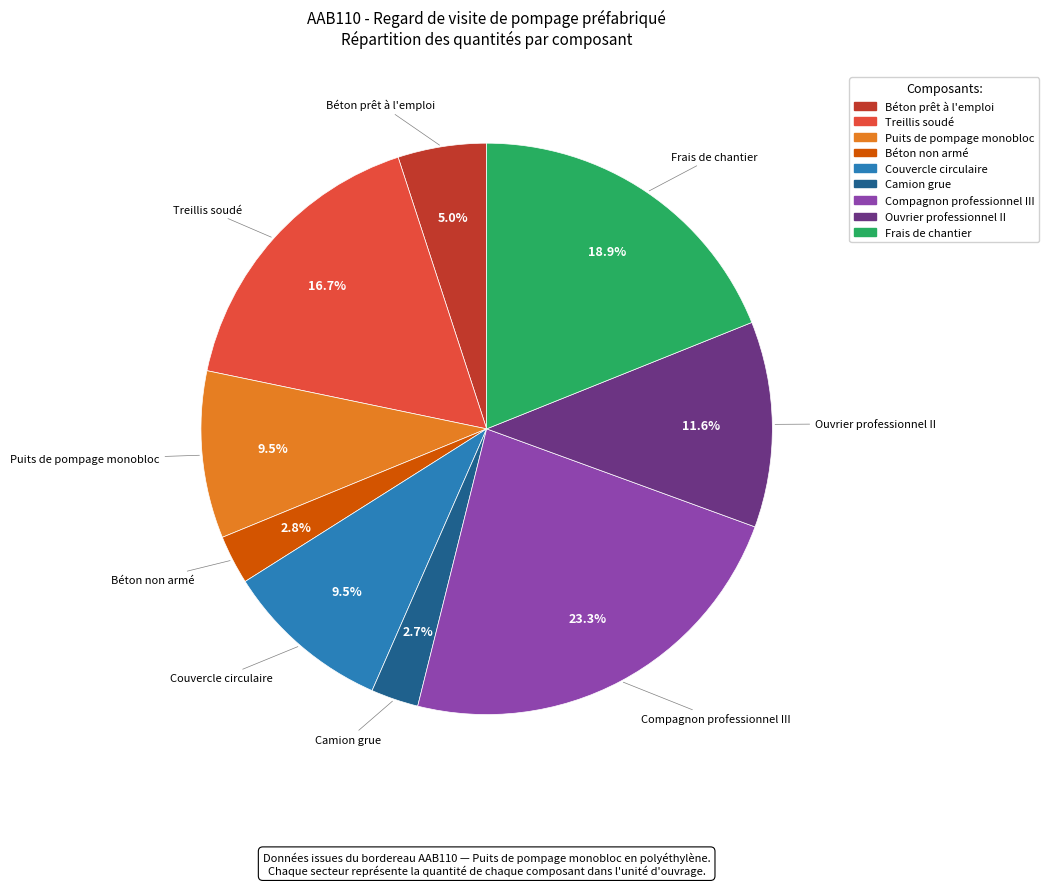

What is the ratio of the value at Frais de chantier to the value at Puits de pompage monobloc?

2.0